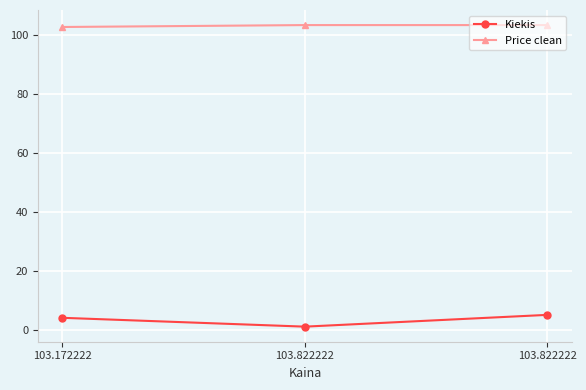

What is the difference between the maximum and minimum values in the Price clean series?

0.7